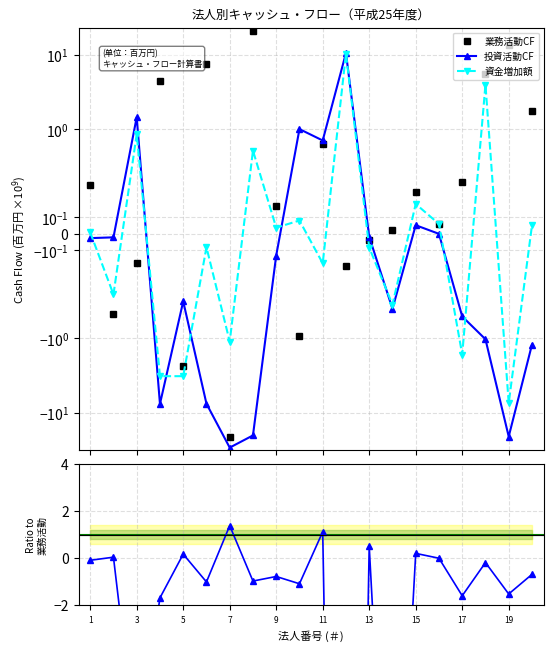

Rank the series at 15 from highest to lowest value.

業務活動CF, 投資/業務 ratio, 資金増加額, 投資活動CF